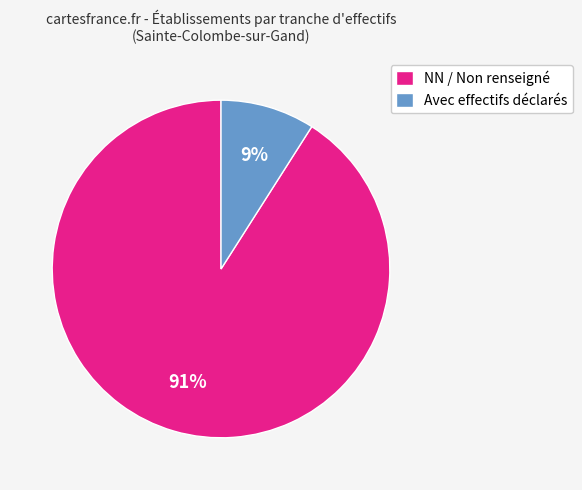

Which category has the smallest portion of the pie?

Avec effectifs déclarés